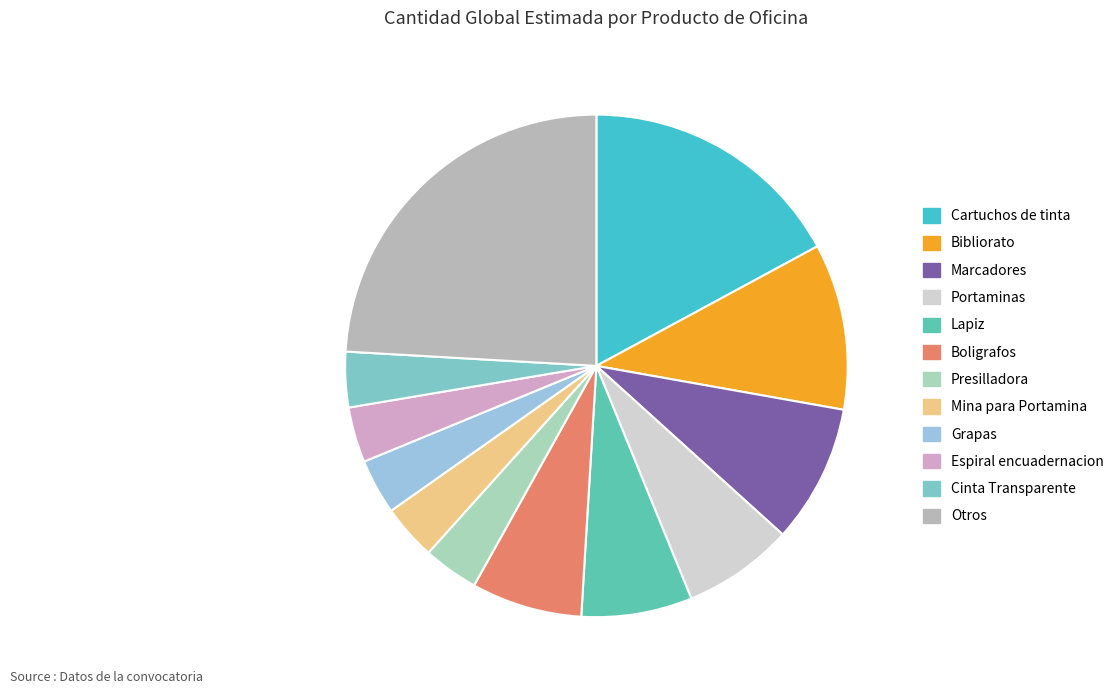

How many slices are in this pie chart?

12